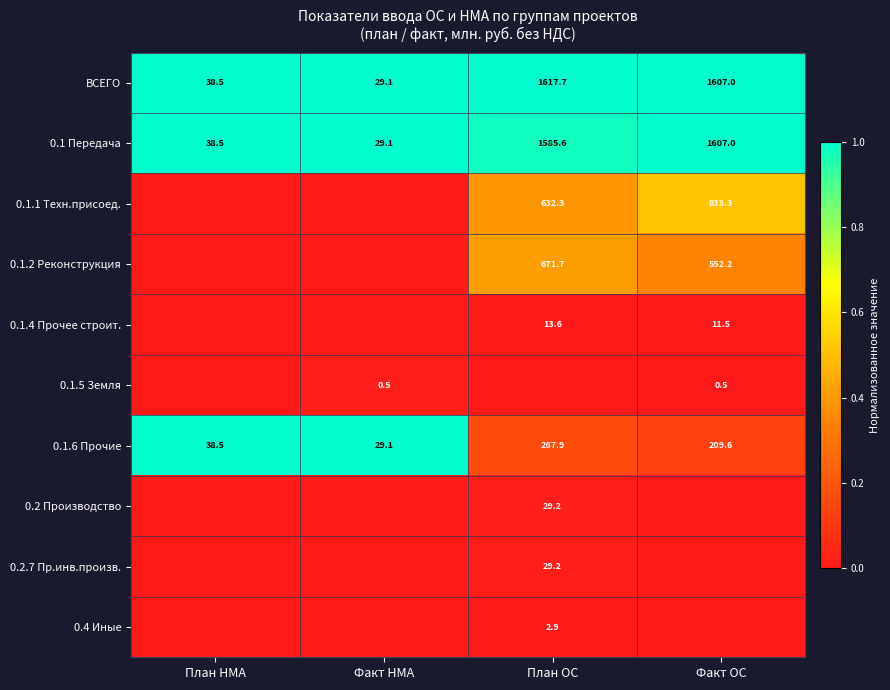

True or false: 0.1.6 Прочие has a value of 11.0 at Факт НМА.

False